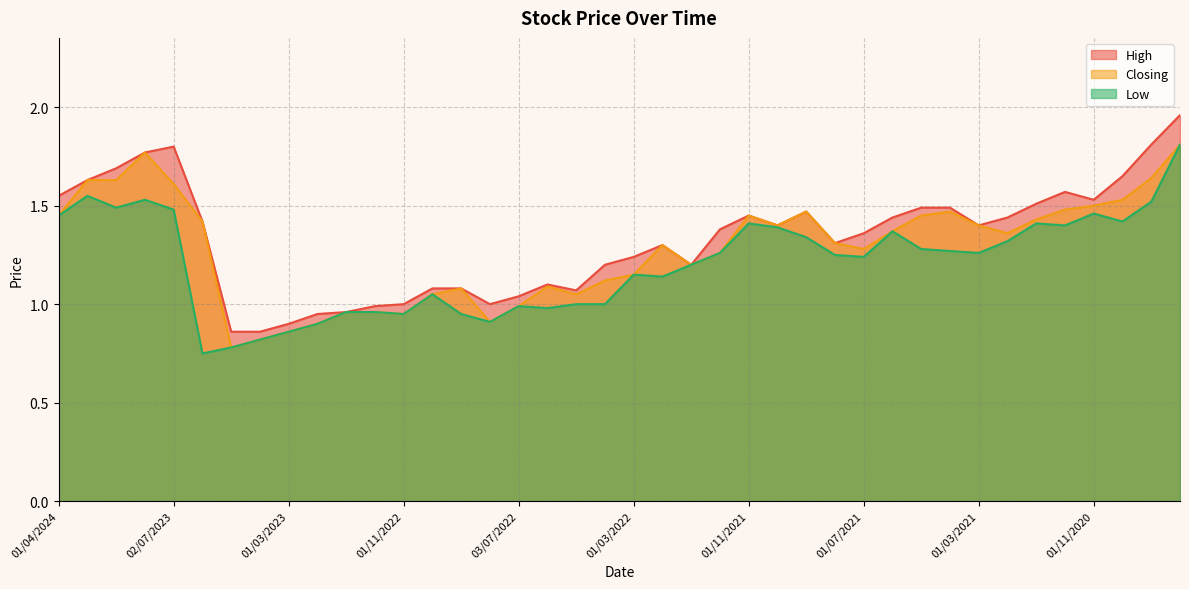

What position from the left is 01/03/2021?

33